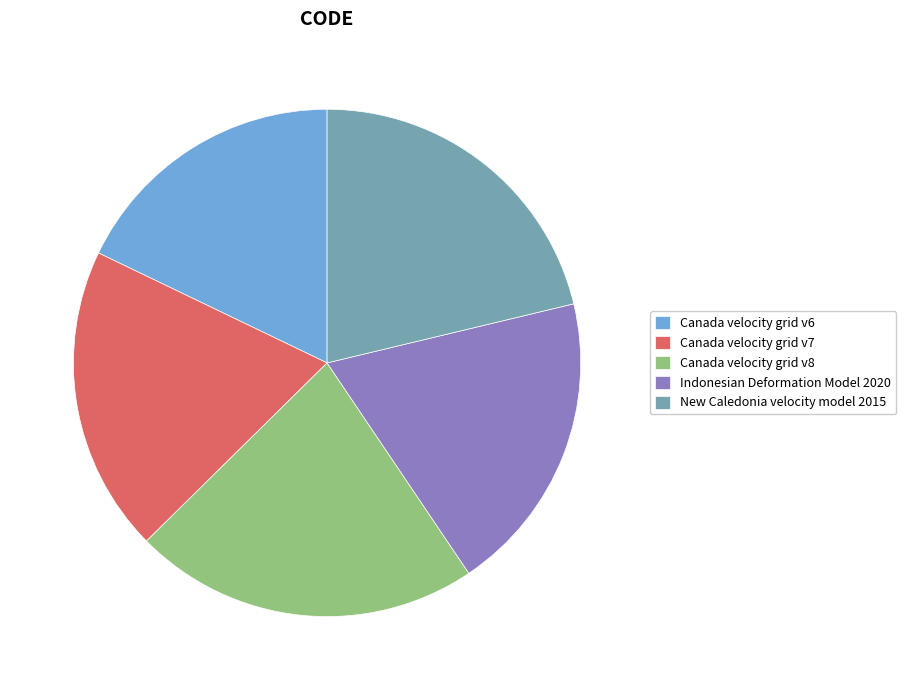

Is Canada velocity grid v8 the majority of the pie?

No